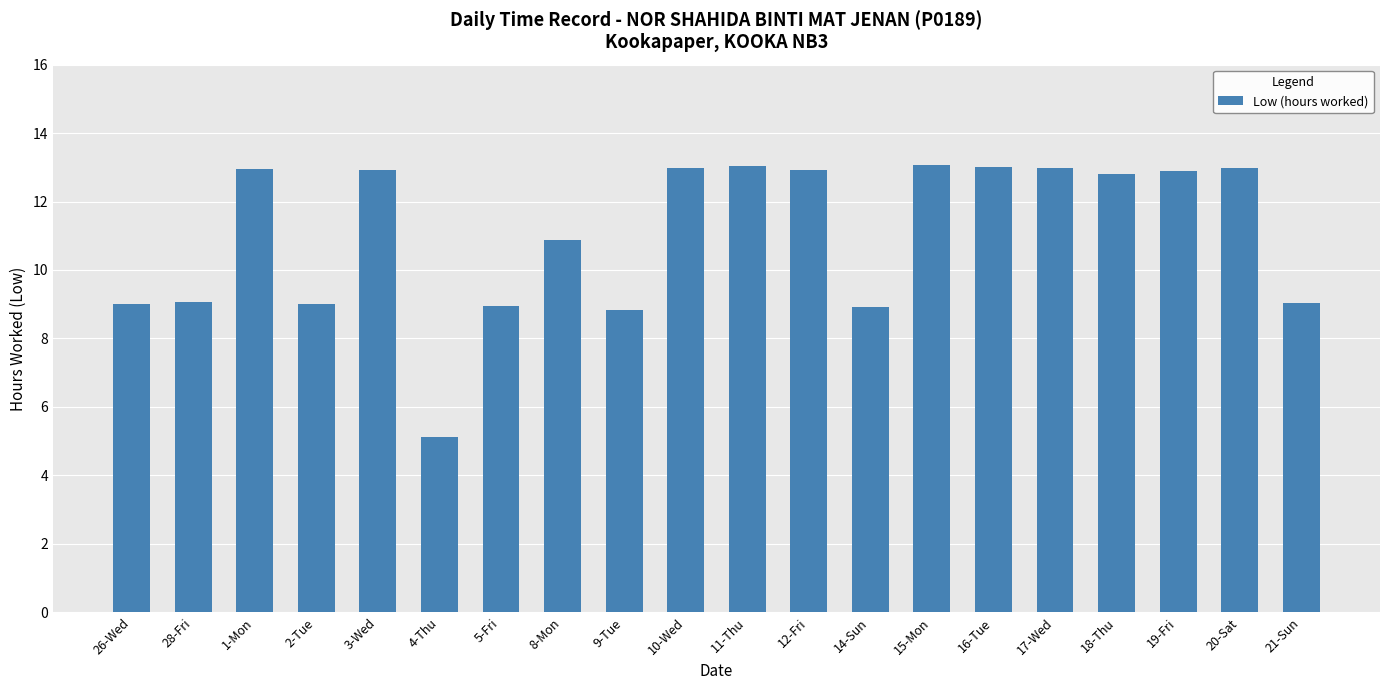

Where does the data first go above 12?

1-Mon